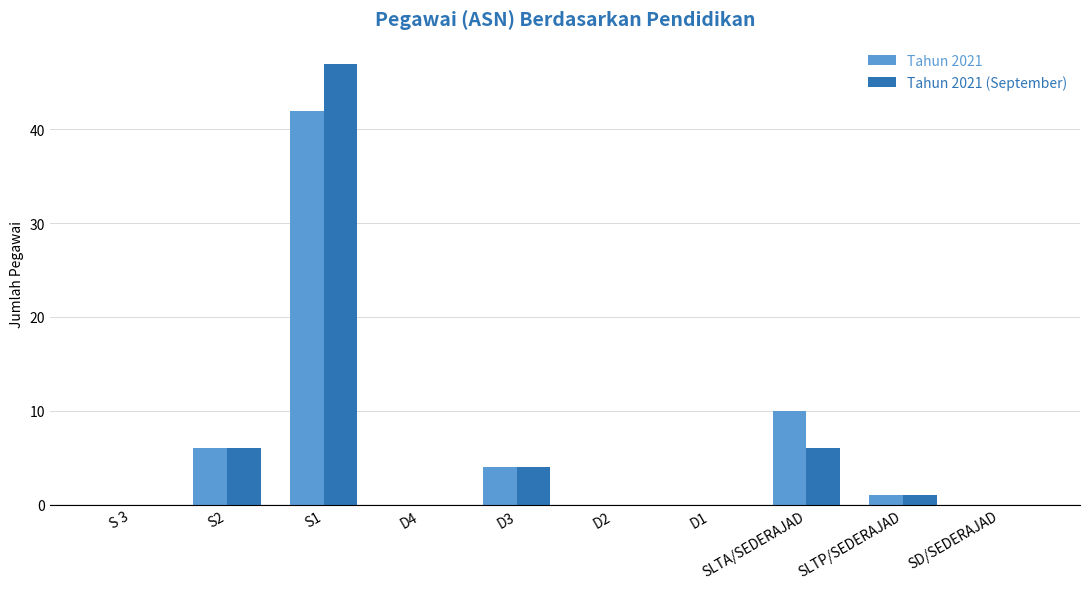

Where is Tahun 2021 nearest to the value 21?

SLTA/SEDERAJAD